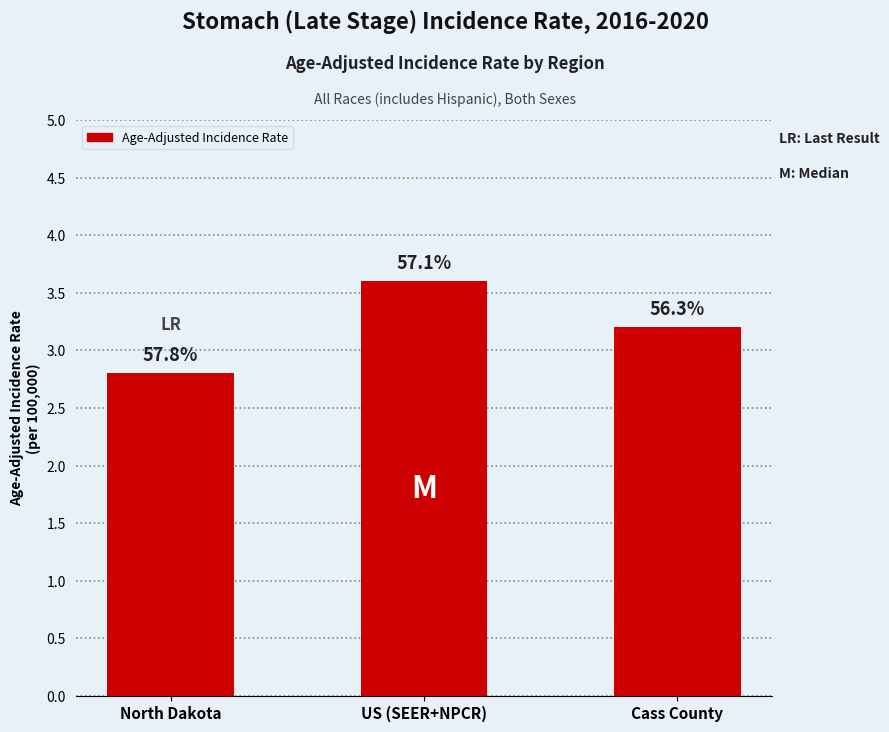

Rank the categories by value from highest to lowest.

US (SEER+NPCR), Cass County, North Dakota